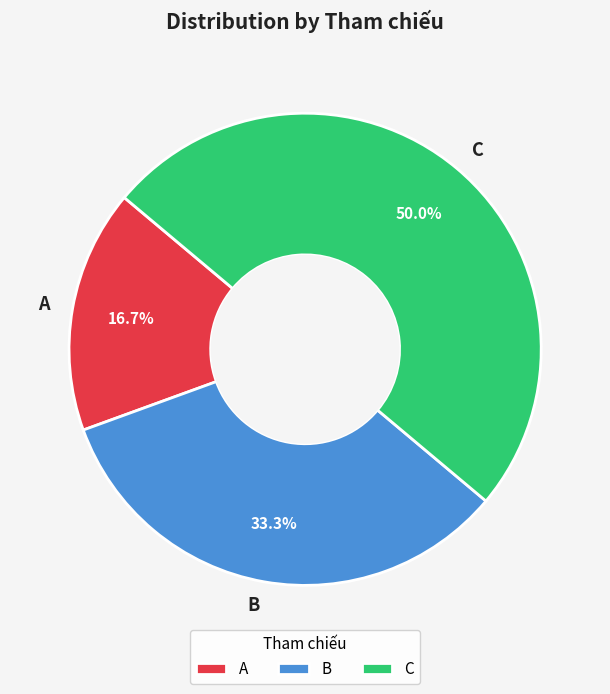

How many segments does this pie chart have?

3